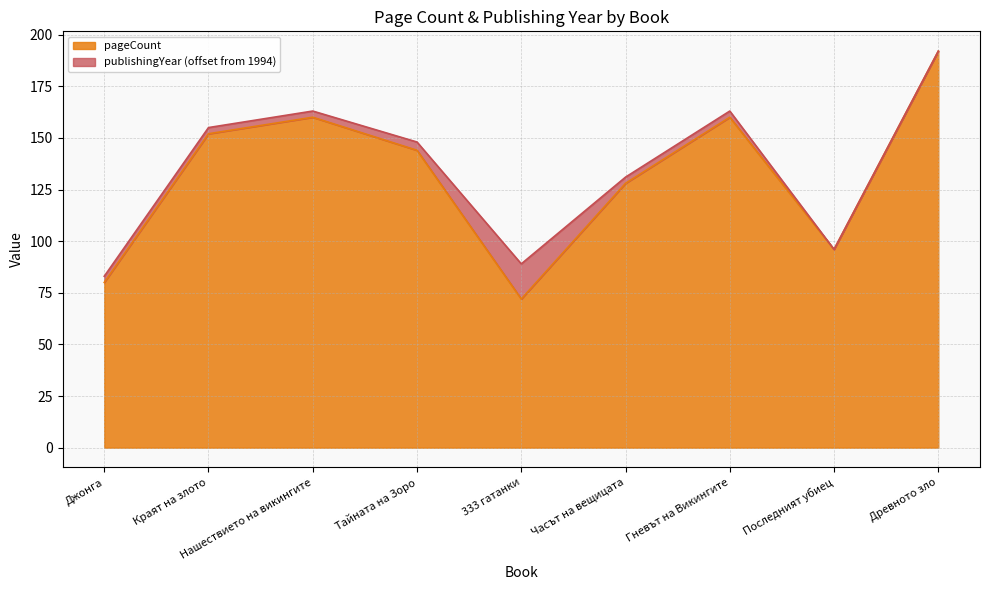

How many points are higher than both their immediate neighbors (excluding endpoints)?

2